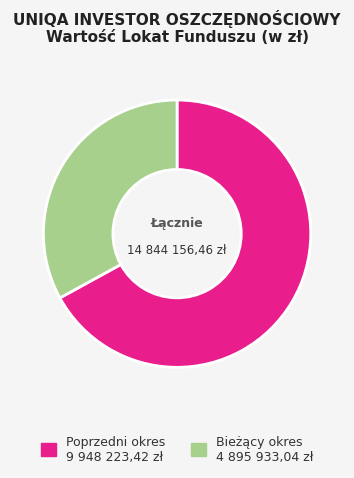

Is there any slice that represents more than half of the pie?

Yes